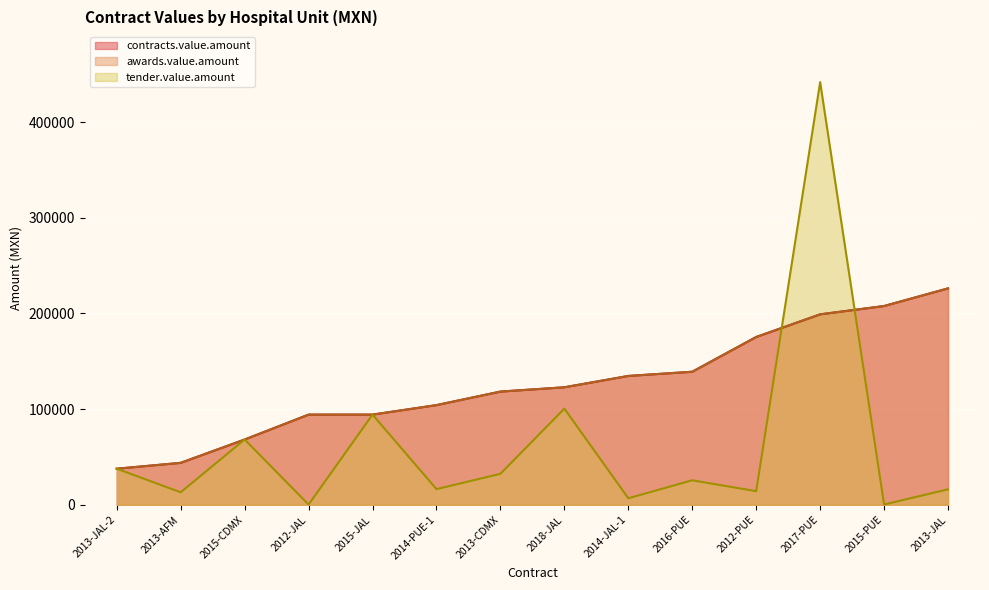

At which label does tender.value.amount first exceed 25612?

2013-JAL-2